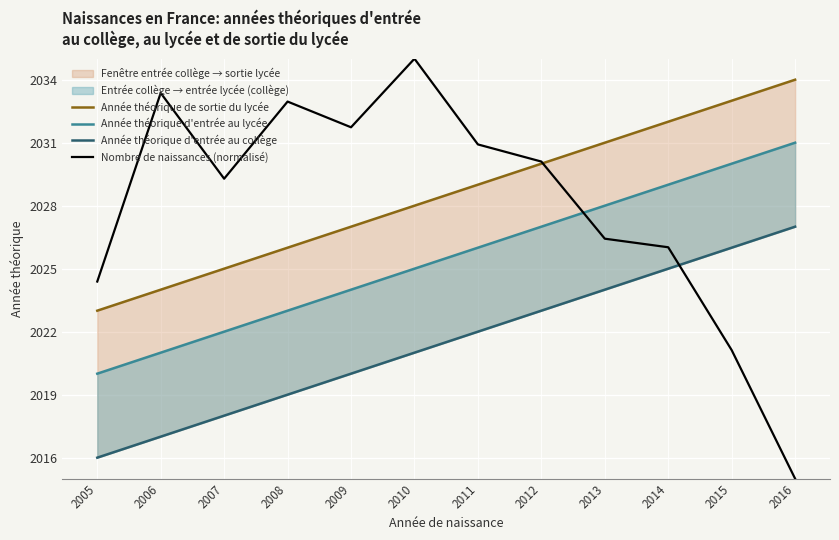

Which has a higher value, 2007 or 2005?

2007